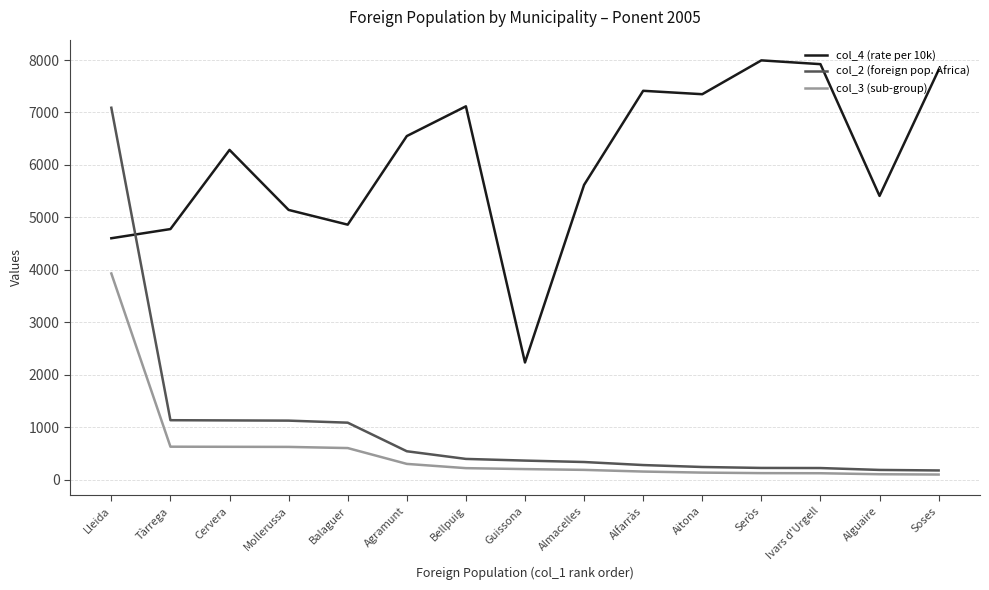

Is this an area chart (filled region under the line)?

No